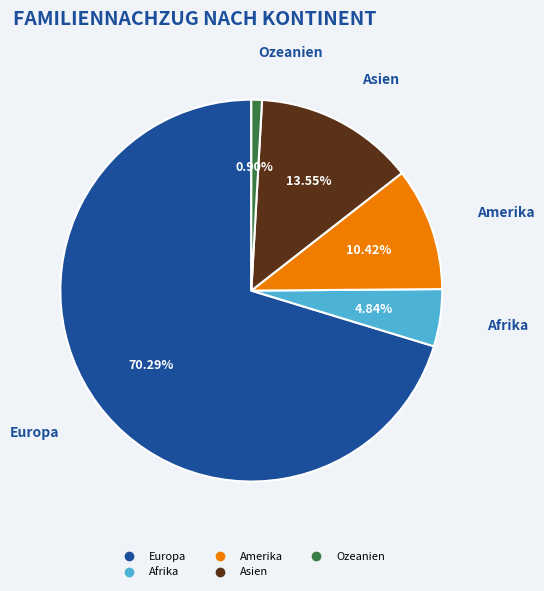

Does Europa represent more than half of the total?

Yes